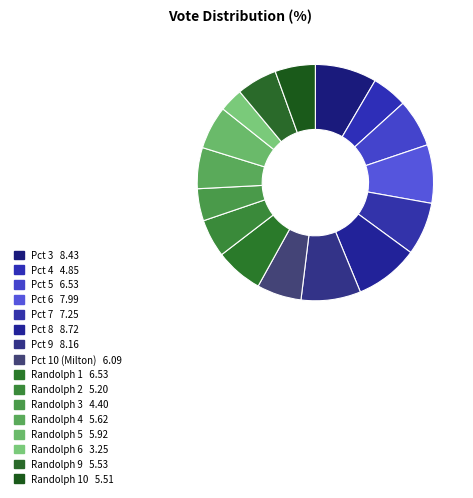

How many slices are in this pie chart?

16